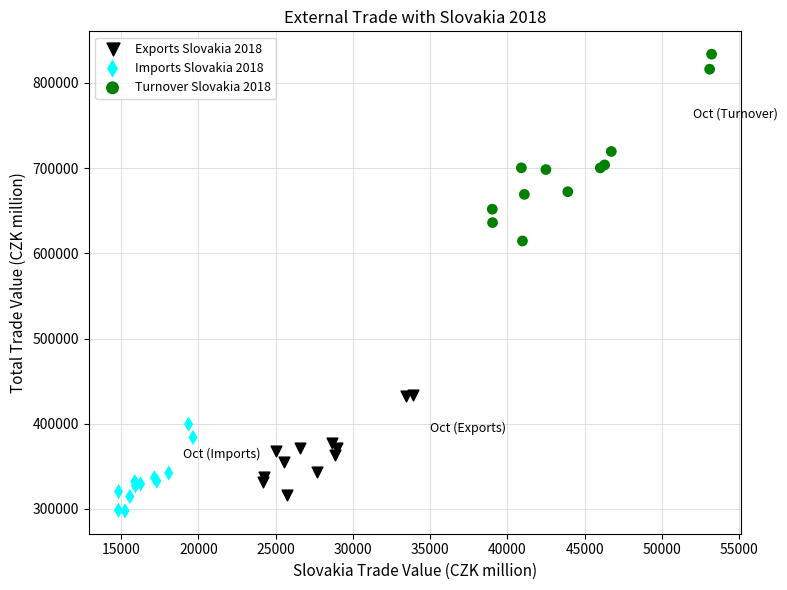

Which series has the largest Y range (max minus min)?

Turnover Slovakia 2018